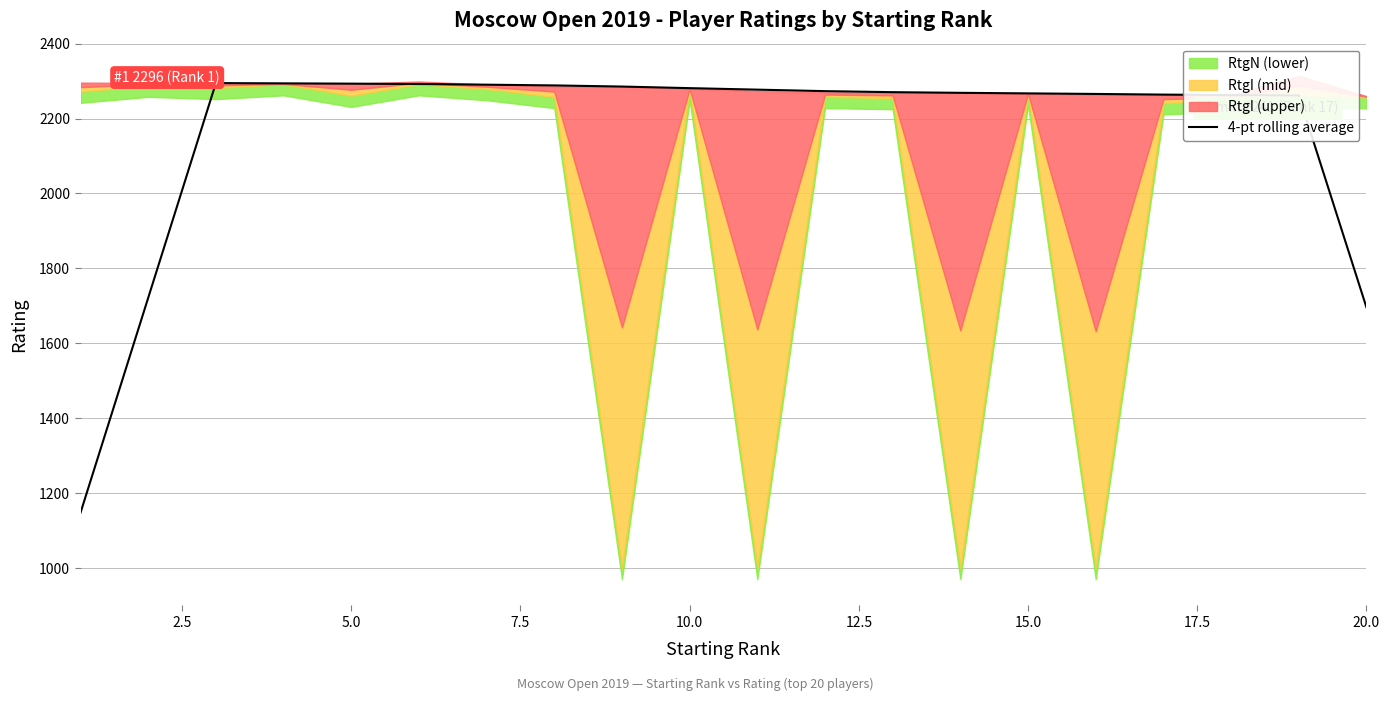

The value at 0.0 is 525.6. True or false?

False